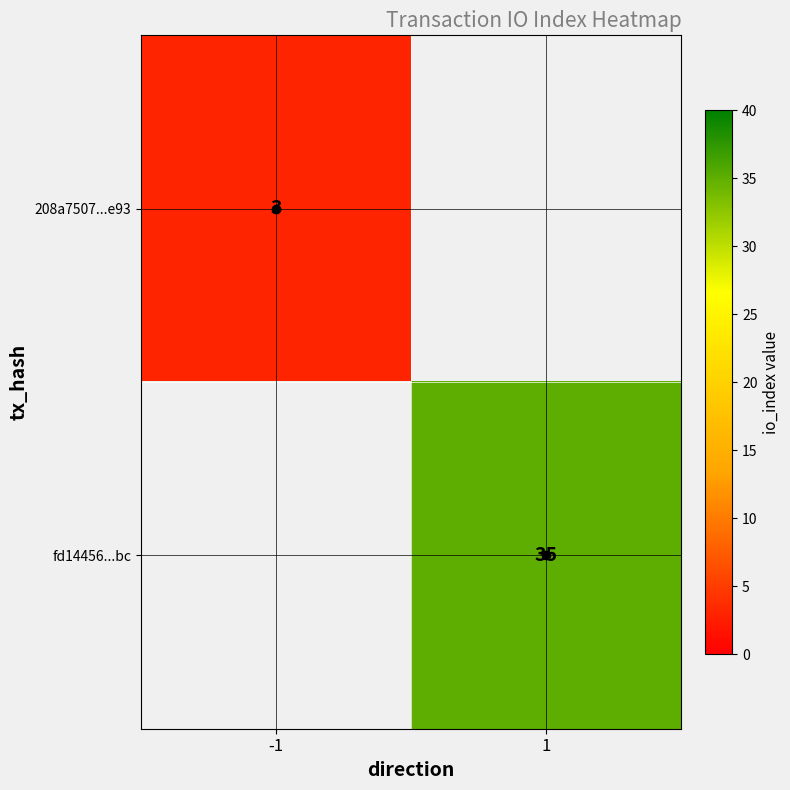

What is the approximate value of 208a7507...e93 at -1?

3.0